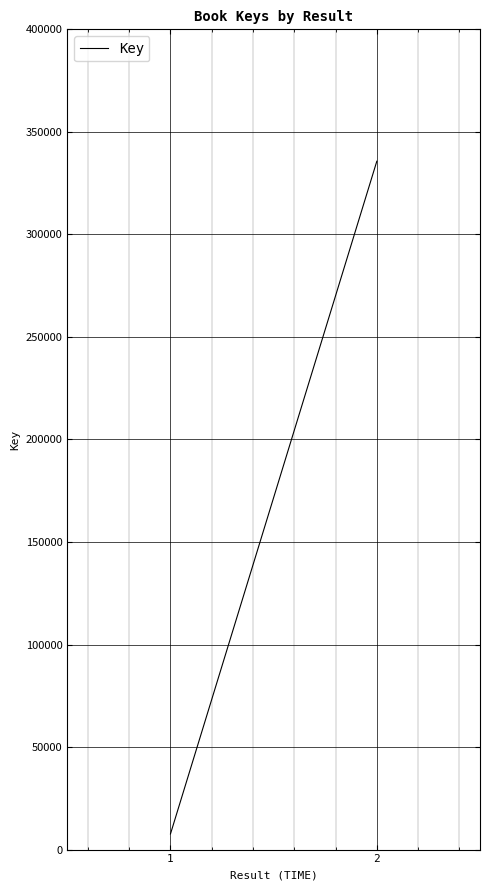

Count the values in the range 7632 to 335679.

2